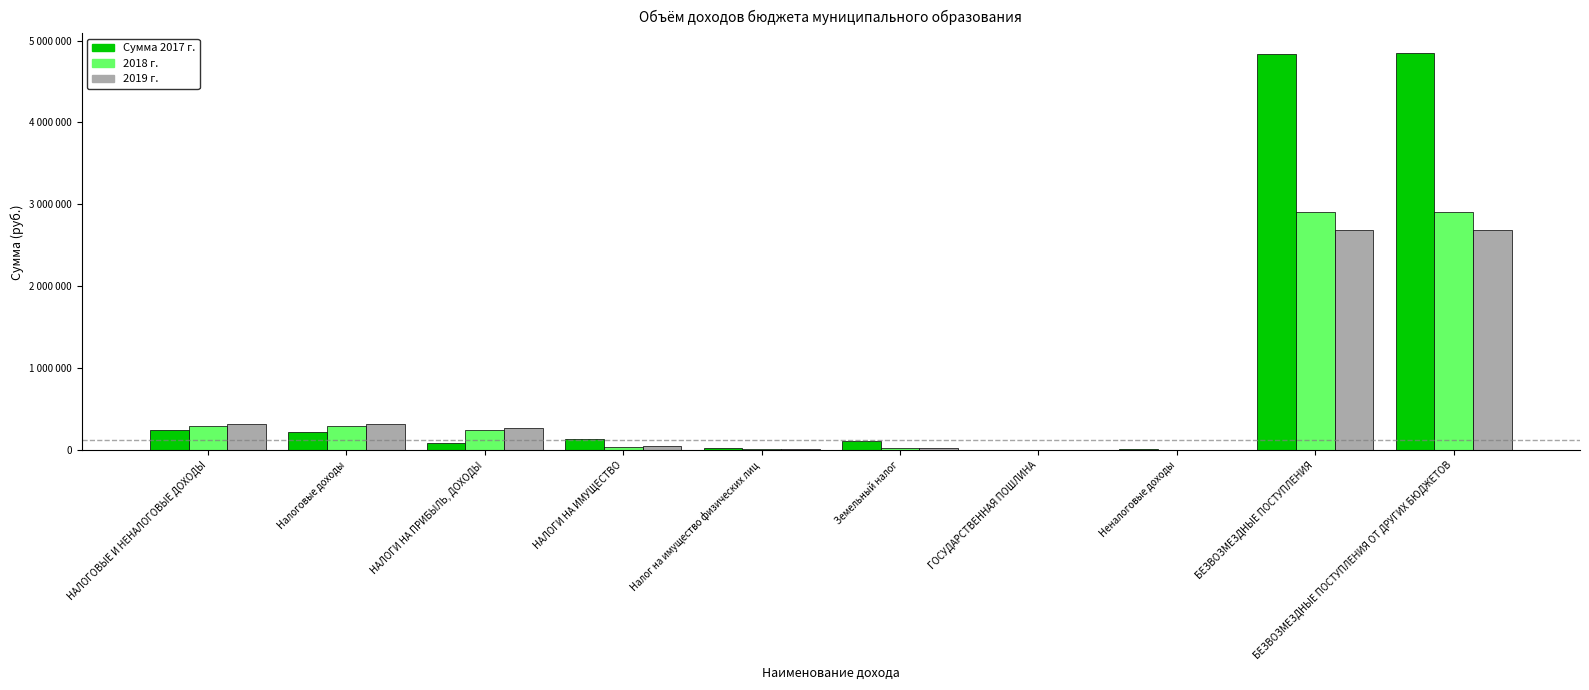

Which has a higher value, БЕЗВОЗМЕЗДНЫЕ ПОСТУПЛЕНИЯ ОТ ДРУГИХ БЮДЖЕТОВ or НАЛОГИ НА ИМУЩЕСТВО?

БЕЗВОЗМЕЗДНЫЕ ПОСТУПЛЕНИЯ ОТ ДРУГИХ БЮДЖЕТОВ